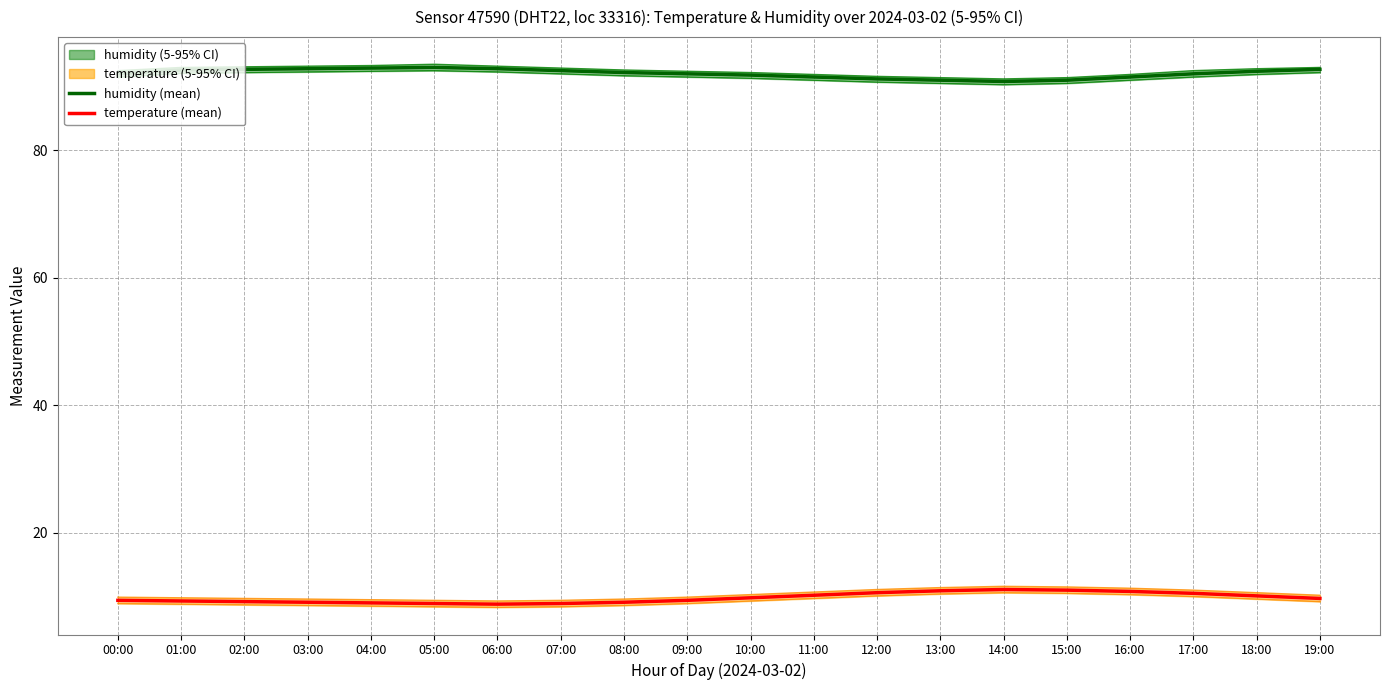

Rank the categories by temperature (mean) value from lowest to highest.

06:00, 05:00, 07:00, 04:00, 03:00, 08:00, 02:00, 01:00, 00:00, 09:00, 19:00, 10:00, 18:00, 11:00, 17:00, 12:00, 16:00, 13:00, 15:00, 14:00